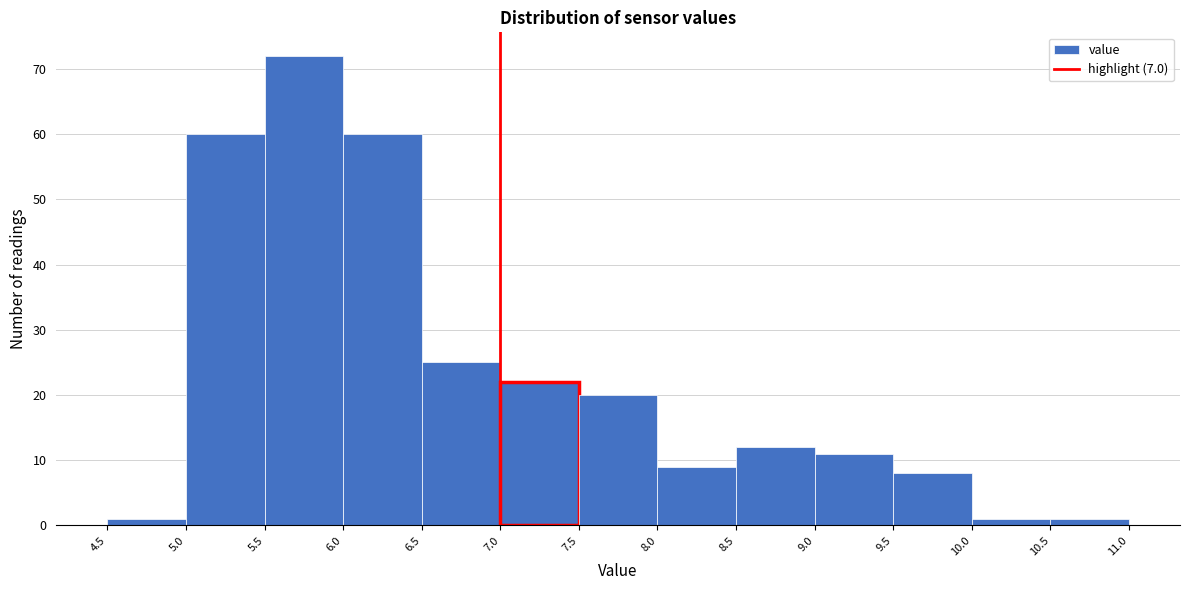

Reading left to right, list every bar in this chart as the range it spans on the x-axis followed by its height. The values are not printed on the chart, so give them approximately, as read against the axis.

4.5 to 5.0: 1
5.0 to 5.5: 60
5.5 to 6.0: 72
6.0 to 6.5: 60
6.5 to 7.0: 25
7.0 to 7.5: 22
7.5 to 8.0: 20
8.0 to 8.5: 9
8.5 to 9.0: 12
9.0 to 9.5: 11
9.5 to 10.0: 8
10.0 to 10.5: 1
10.5 to 11.0: 1